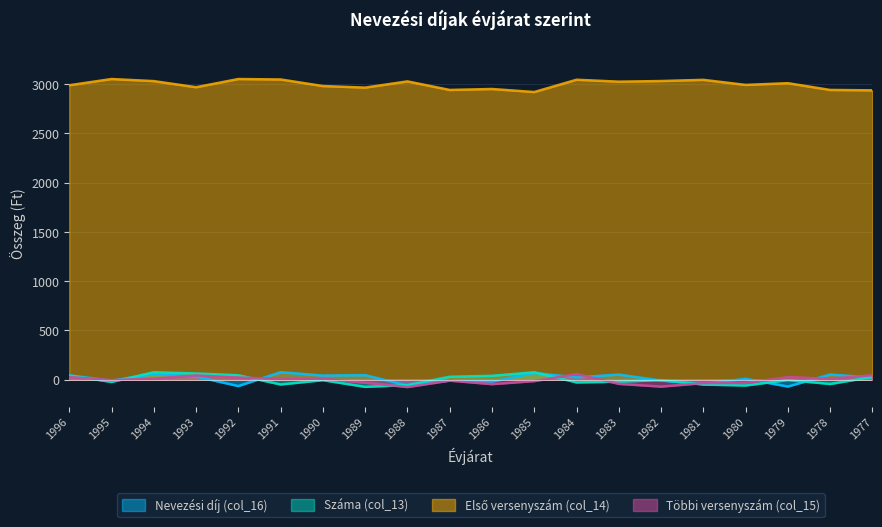

At which category is the sum across all series the highest?

1996